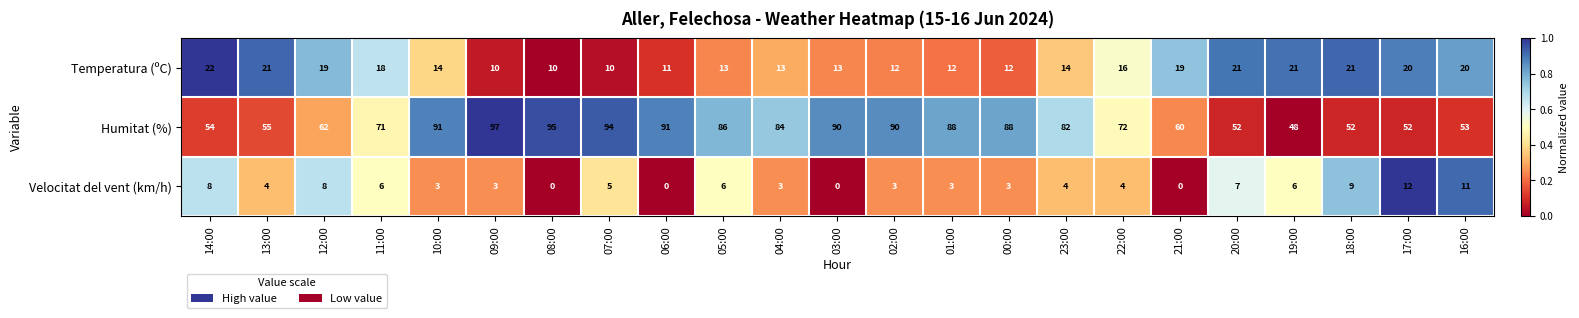

At how many categories does at least one series exceed 0?

23